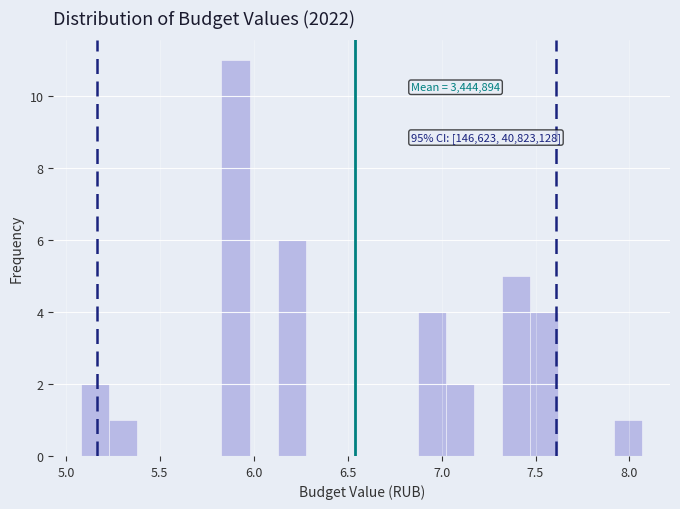

Around what value on the x-axis is the tallest bar? Give the approximate position of its centre, as read against the axis.

5.90